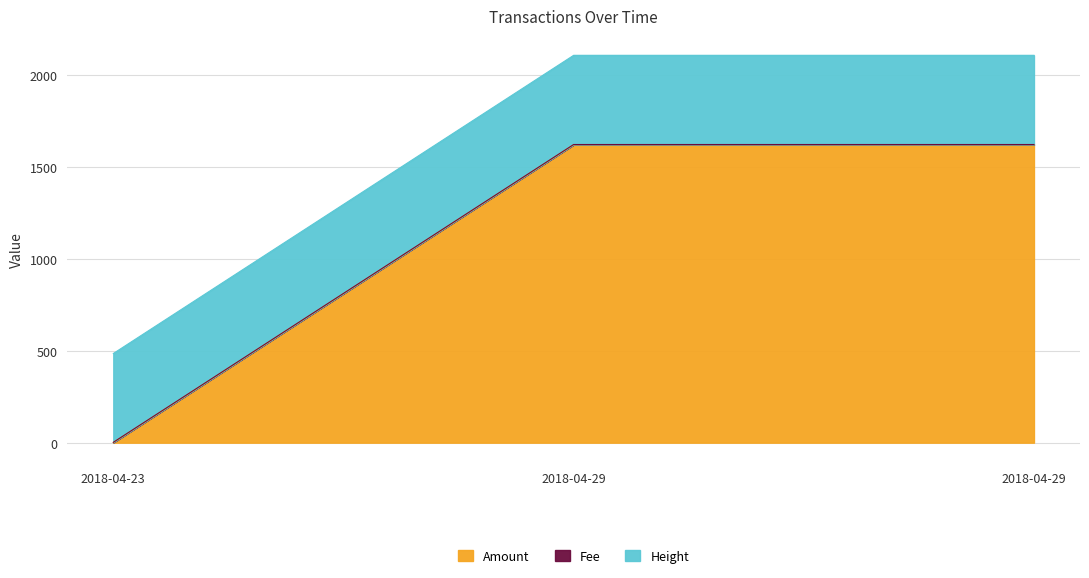

The value of Height at 2018-04-23 is 757.4. True or false?

False